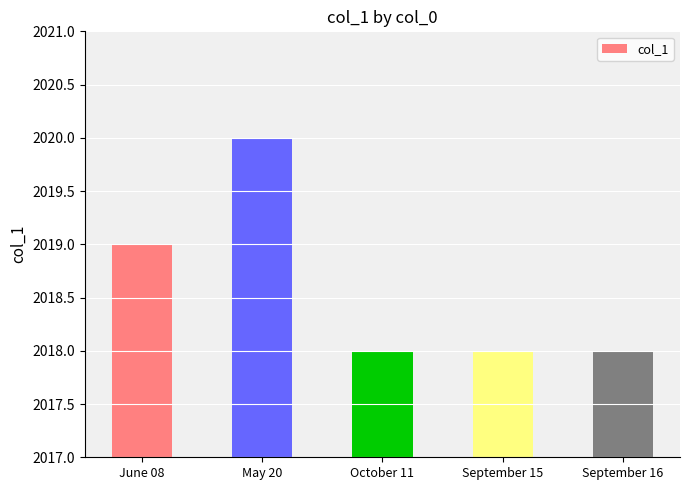

The chart shows a value of 2020 at May 20. True or false?

True